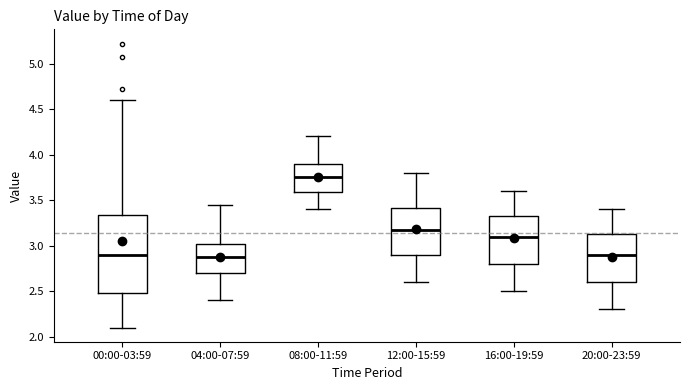

Reading left to right, read every box against the y-axis: the position of its median line, the range the box covers, and the ends of its whiskers. The values are not printed on the chart, so give them approximately, as read against the axis.

00:00-03:59: median 2.90, box 2.50 to 3.35, whiskers 2.10 to 4.60
04:00-07:59: median 2.90, box 2.70 to 3.00, whiskers 2.40 to 3.45
08:00-11:59: median 3.75, box 3.60 to 3.90, whiskers 3.40 to 4.20
12:00-15:59: median 3.20, box 2.90 to 3.40, whiskers 2.60 to 3.80
16:00-19:59: median 3.10, box 2.80 to 3.35, whiskers 2.50 to 3.60
20:00-23:59: median 2.90, box 2.60 to 3.15, whiskers 2.30 to 3.40